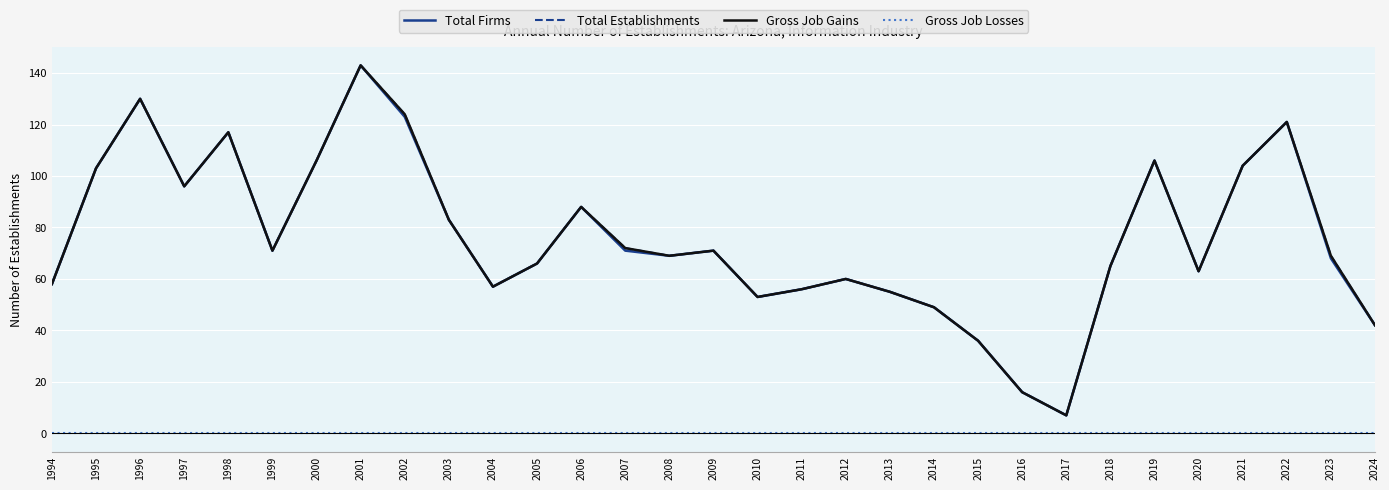

Is this an area chart (filled region under the line)?

No